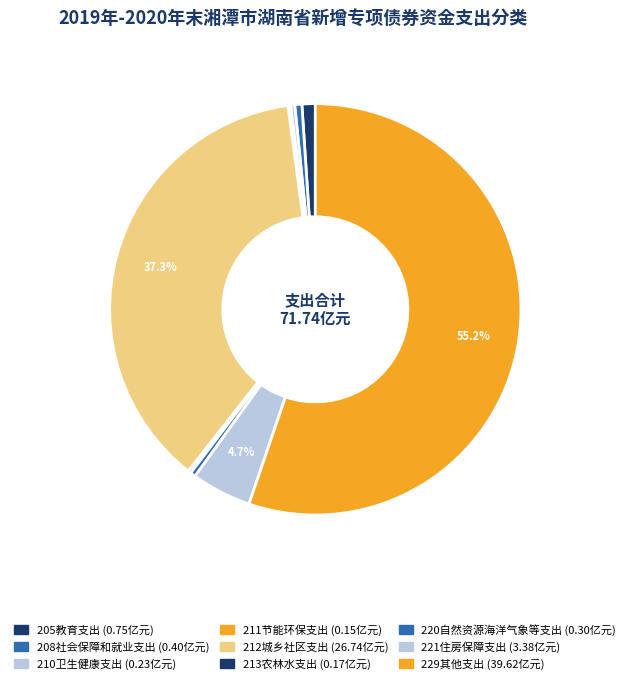

Which has a higher value, 211节能环保支出 or 212城乡社区支出?

212城乡社区支出